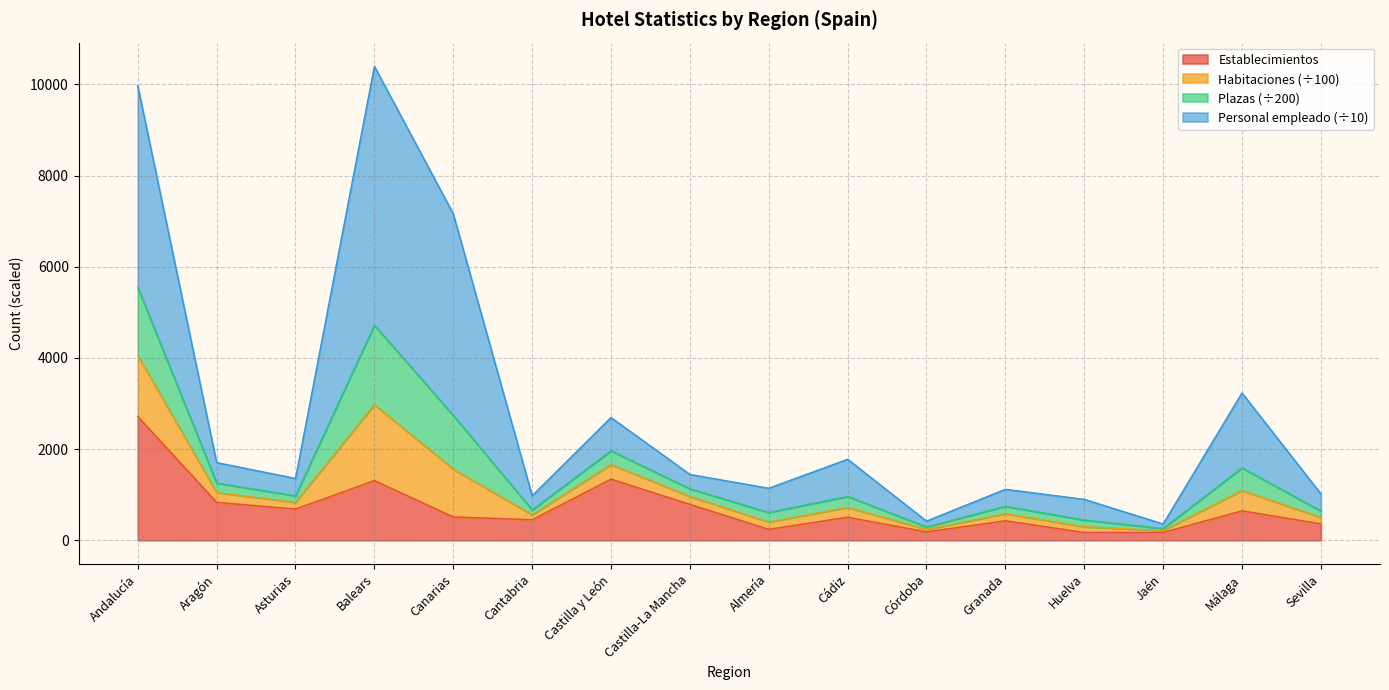

At which label does Establecimientos reach its peak?

Andalucía